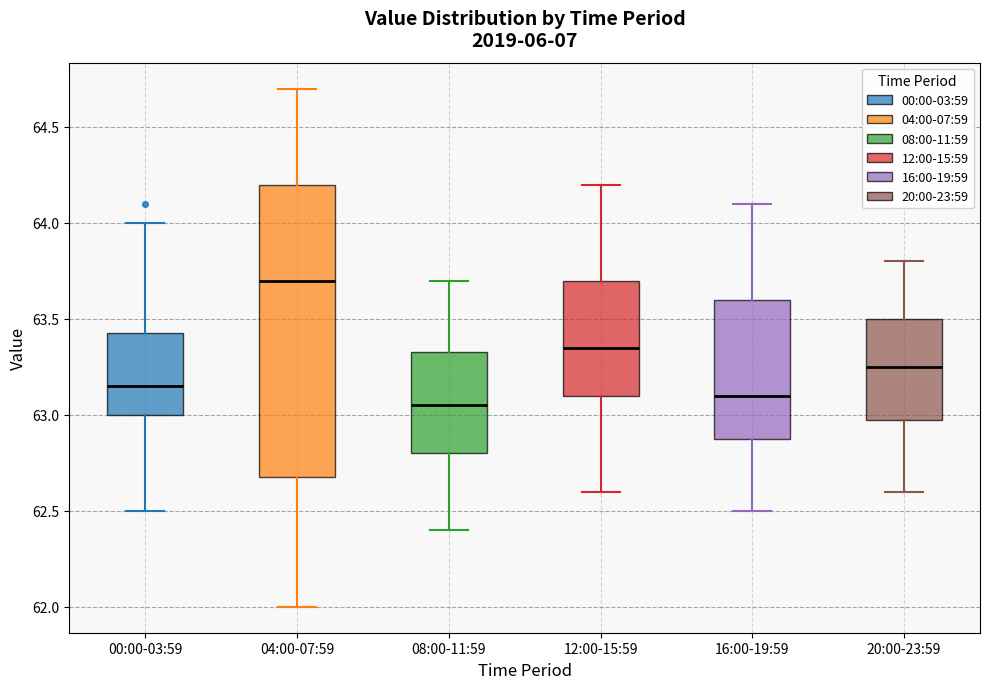

Comparing the boxes themselves (not the whiskers), which one is the tallest?

04:00-07:59